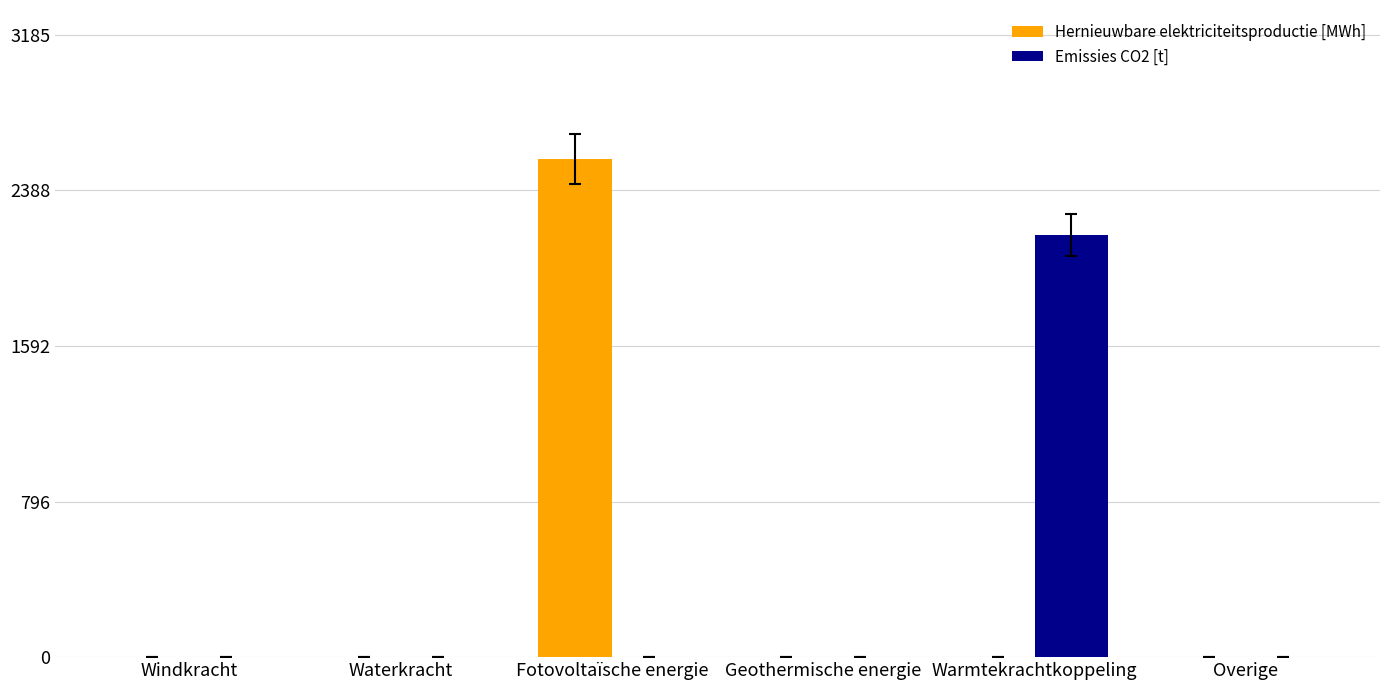

At which label does Hernieuwbare elektriciteitsproductie [MWh] reach its peak?

Fotovoltaïsche energie